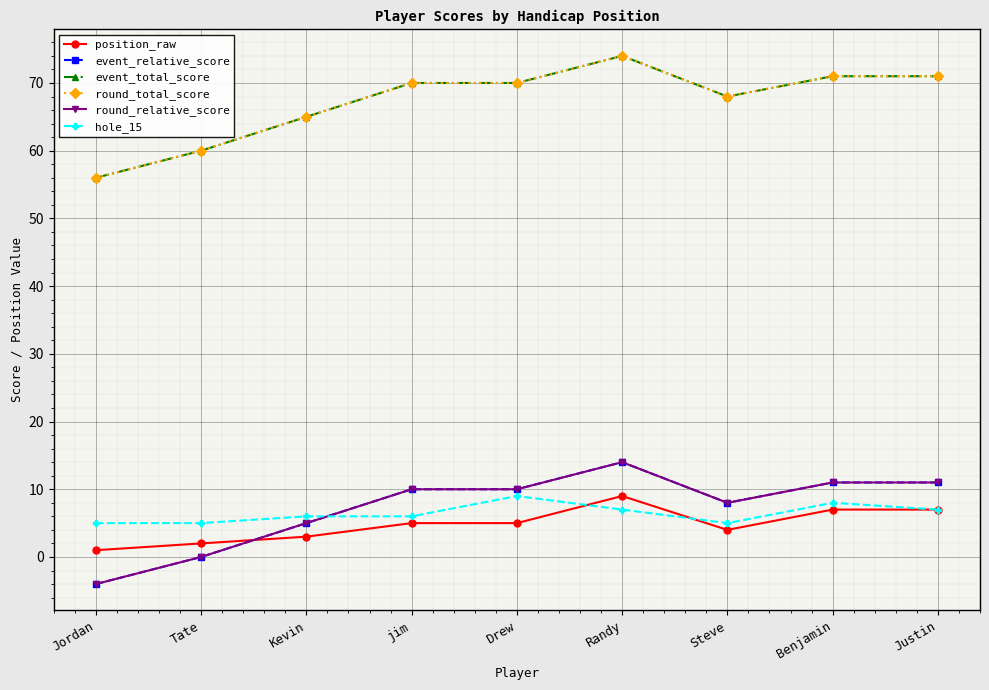

At which category is the sum across all series the highest?

Randy